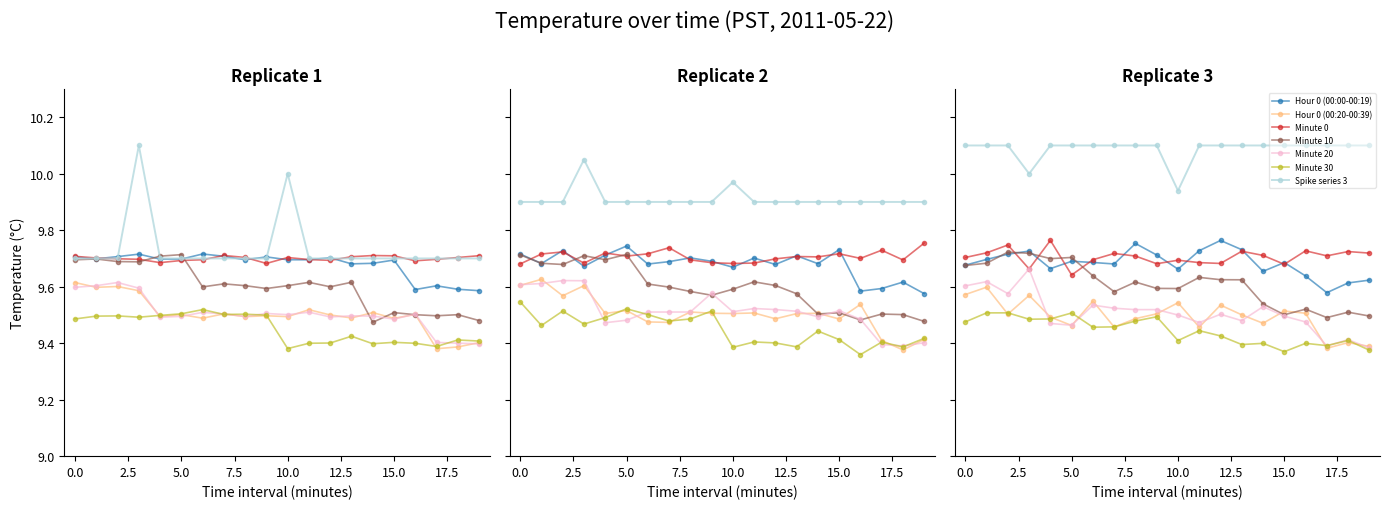

The value of Minute 20 at 19 is 6.2. True or false?

False